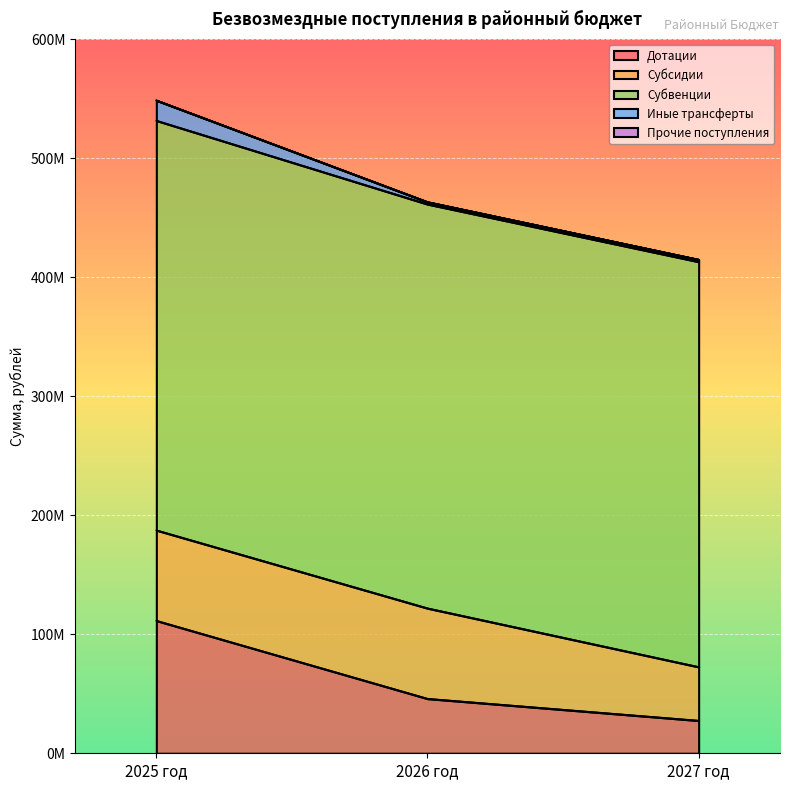

Which category has the lowest value in the Дотации series?

2027 год